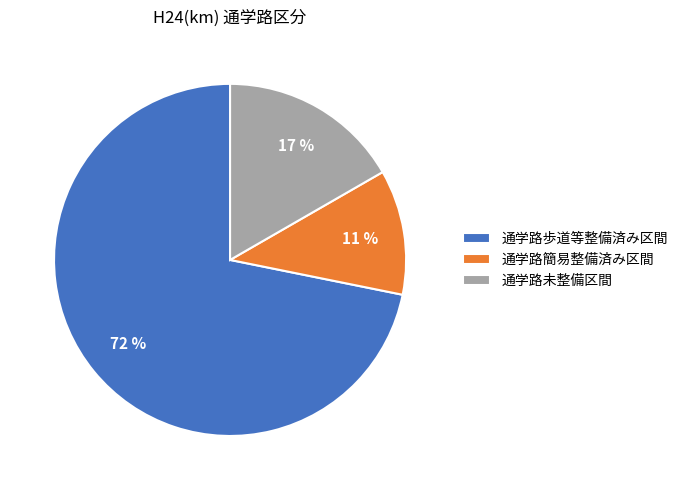

To the nearest percent, what is the difference between the 通学路未整備区間 and 通学路歩道等整備済み区間 slice percentages?

55%